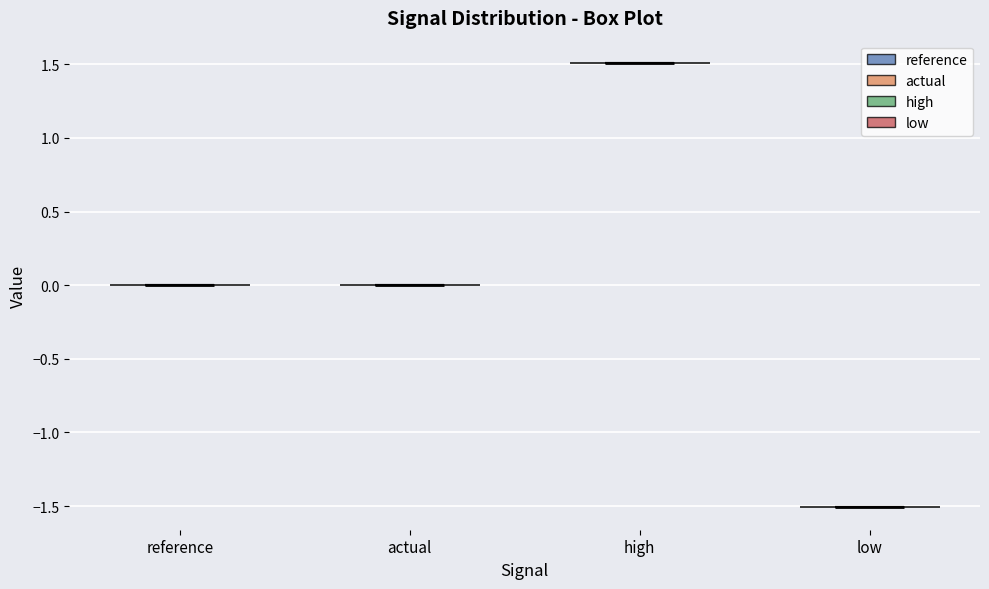

Reading left to right, read every violin against the y-axis: where its median line is, and the lowest and highest points it reaches. The values are not printed on the chart, so give them approximately, as read against the axis.

reference: median line 0.0, lowest point 0.0, highest point 0.0
actual: median line 0.0, lowest point 0.0, highest point 0.0
high: median line 1.5, lowest point 1.5, highest point 1.5
low: median line -1.5, lowest point -1.5, highest point -1.5